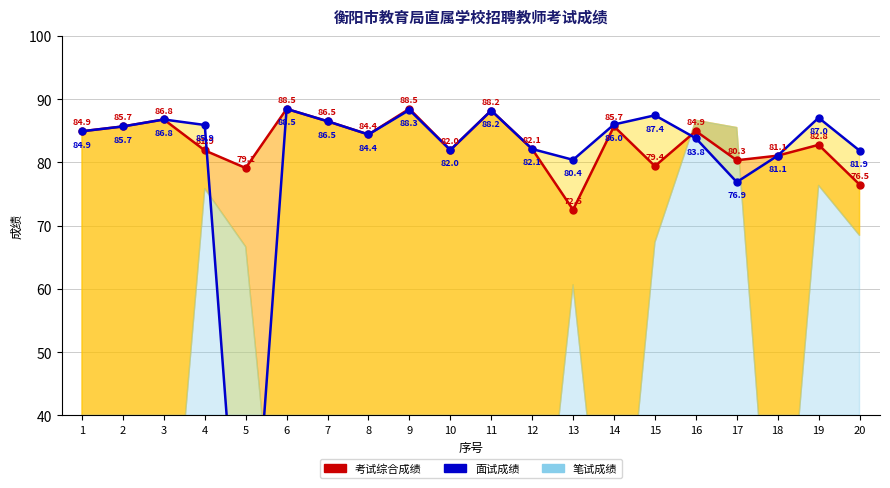

How many positive values does the 面试成绩_线 series have?

19